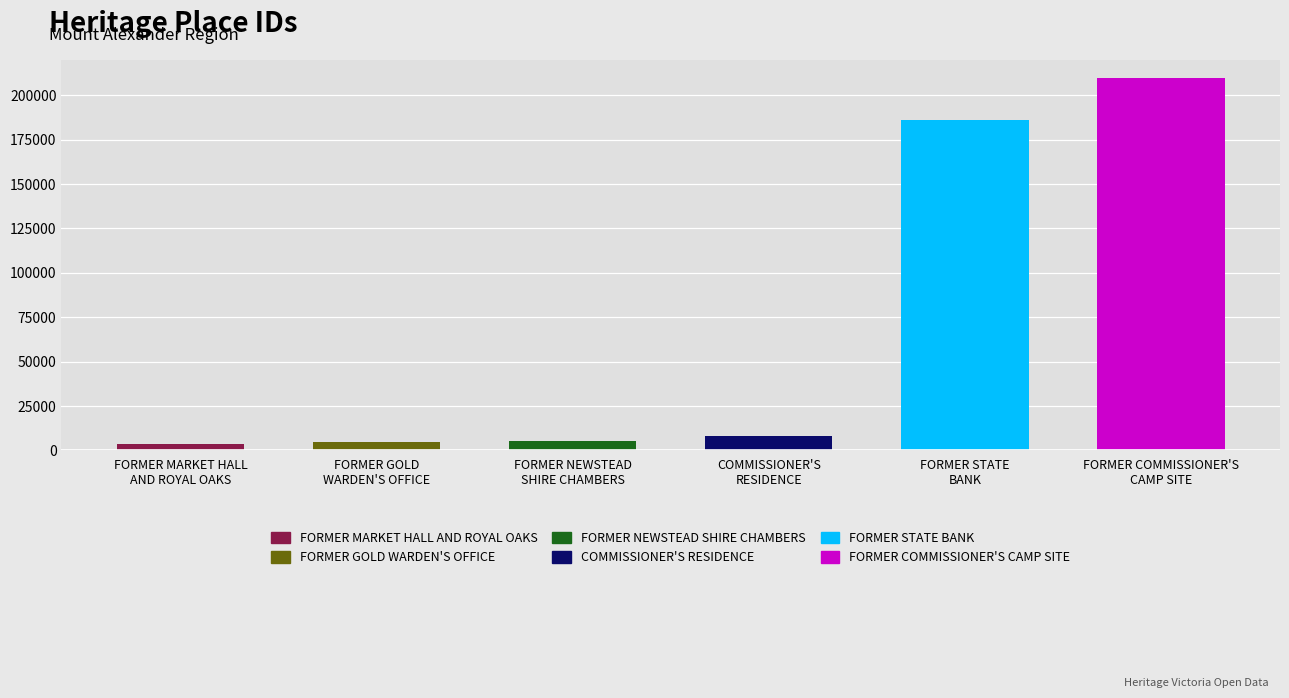

At which label is the value closest to 106572?

FORMER STATE
BANK